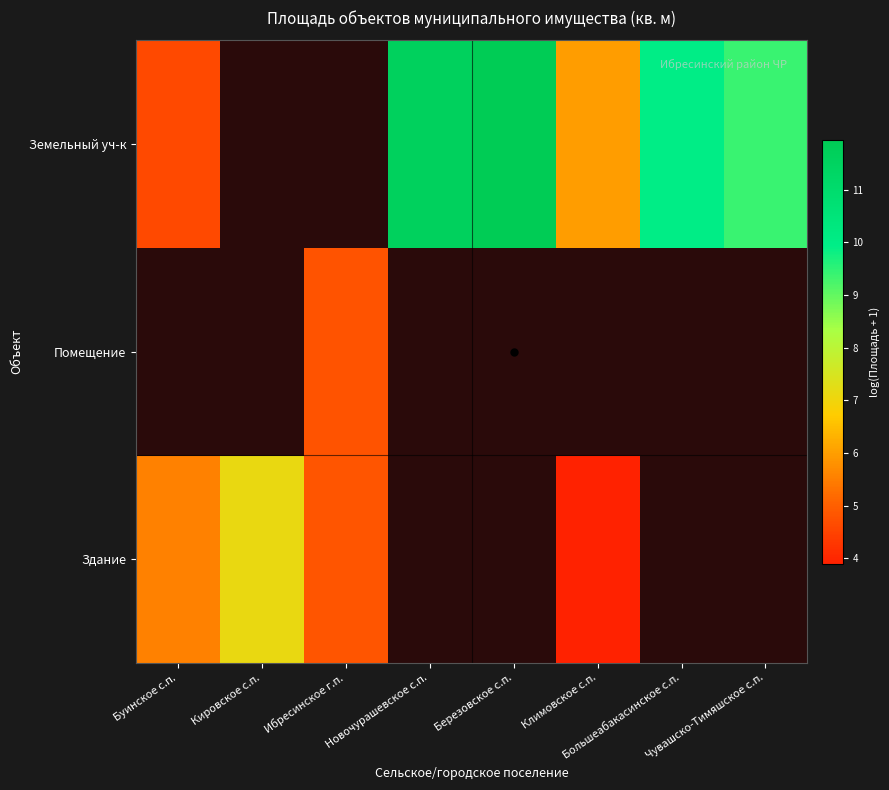

True or false: Земельный уч-к has a value of 11.6 at Новочурашевское с.п..

True